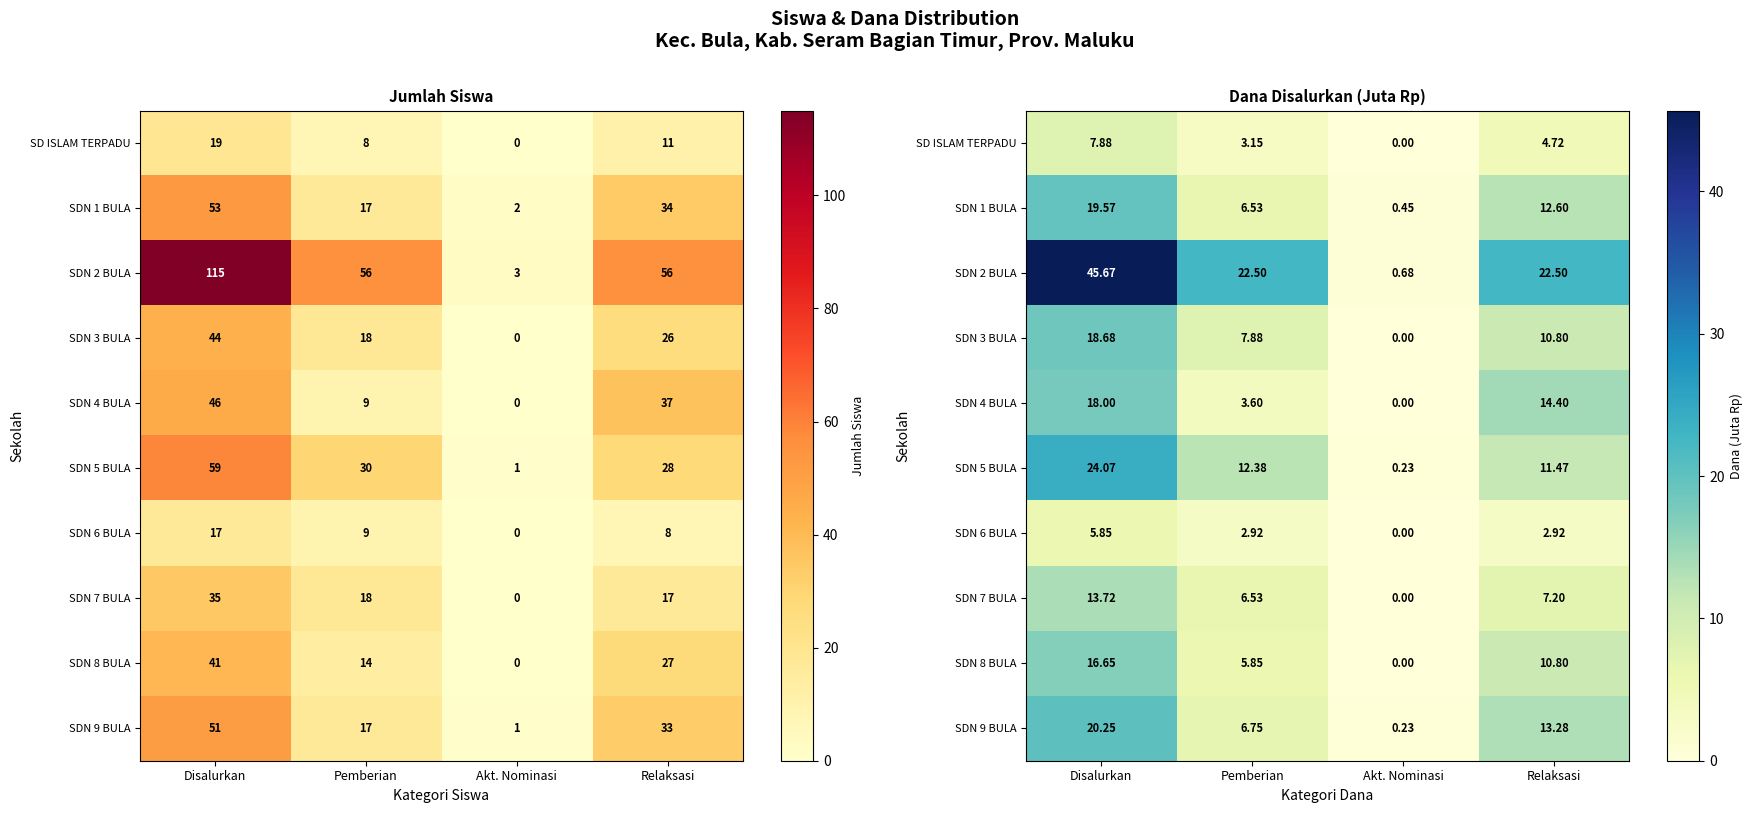

Rank the series by their maximum value, from lowest to highest.

SDN 6 BULA, SD ISLAM TERPADU, SDN 7 BULA, SDN 8 BULA, SDN 4 BULA, SDN 3 BULA, SDN 1 BULA, SDN 9 BULA, SDN 5 BULA, SDN 2 BULA